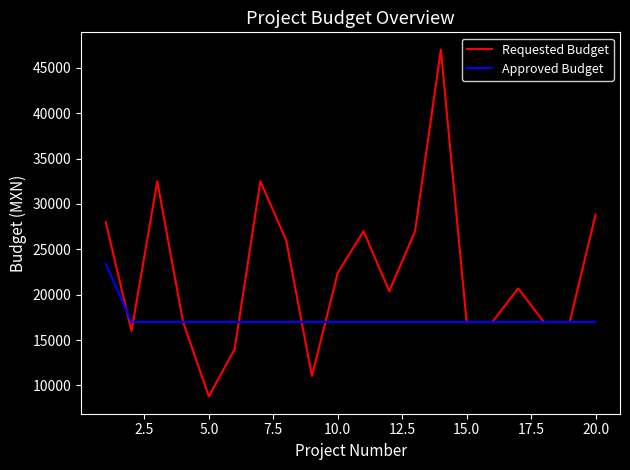

What is the minimum value shown in the chart?

8800